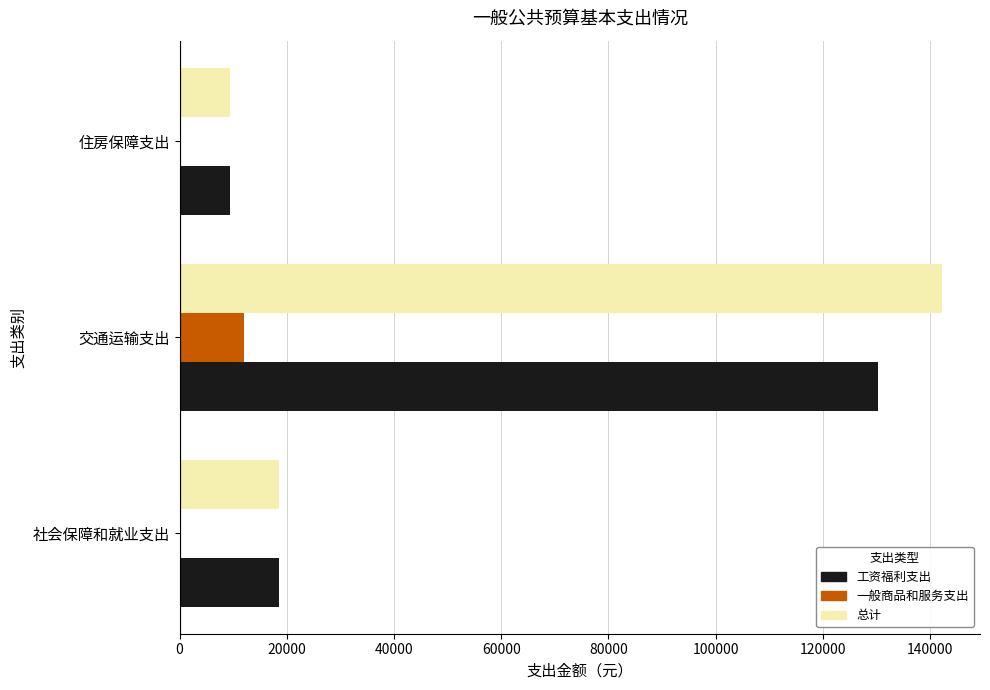

What is the sum of all 一般商品和服务支出 values?

12000.0